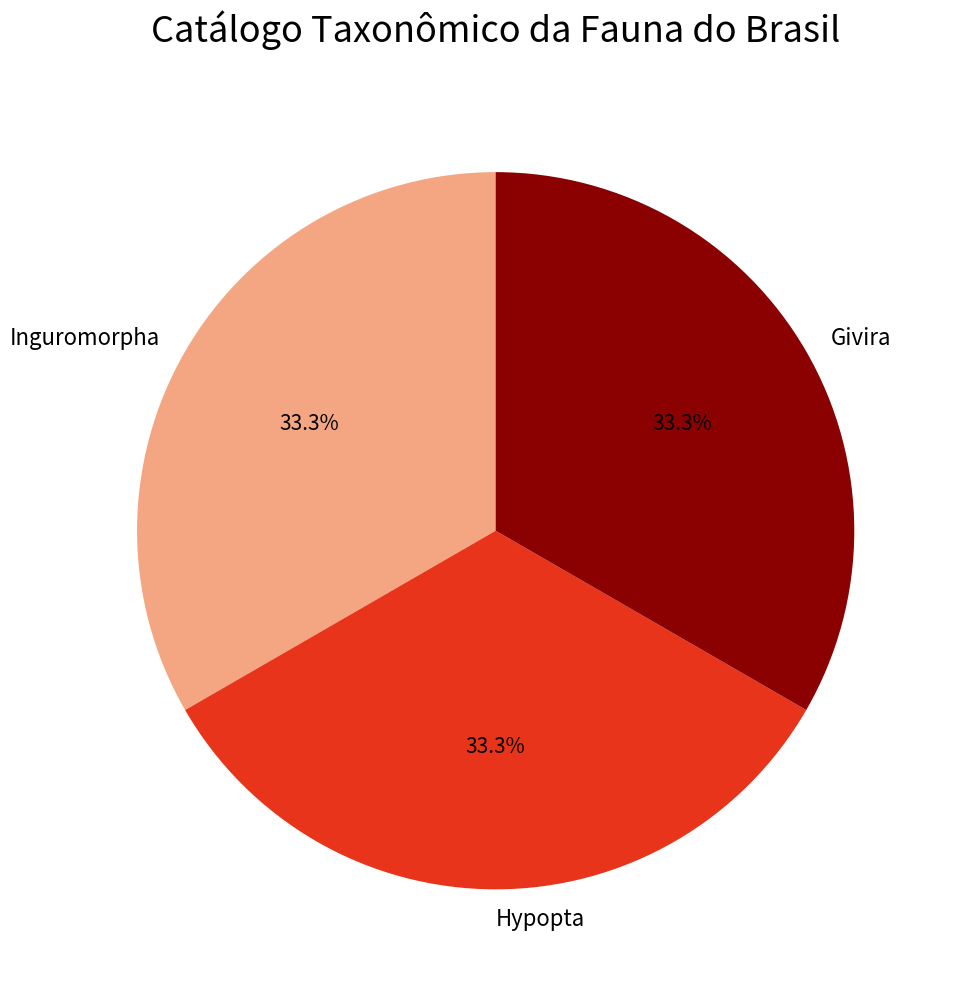

To the nearest percent, what is the average slice percentage?

33%